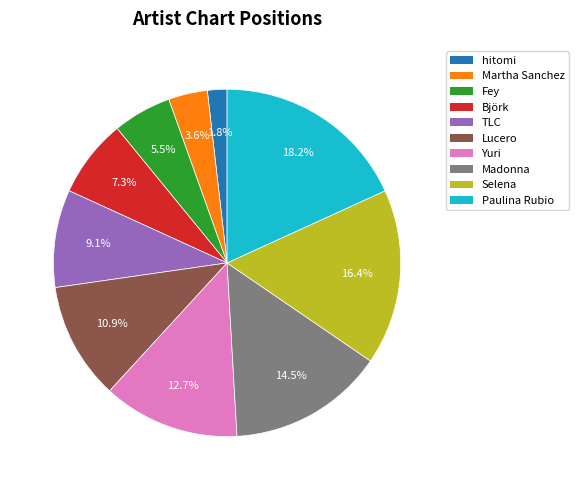

What portion of the pie excludes hitomi?

98.2%